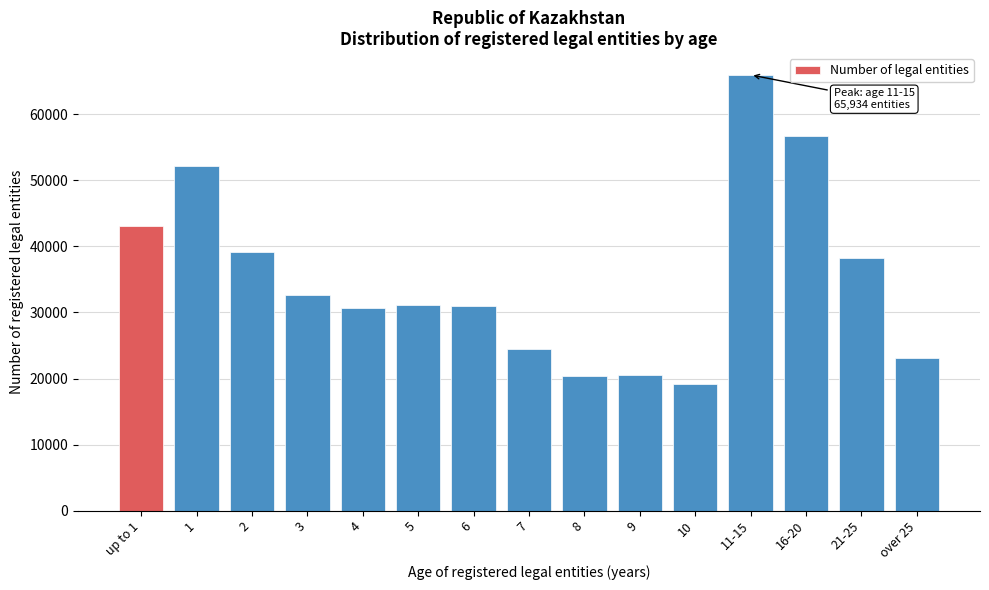

Approximately how many times larger is the value at 16-20 compared to 7?

2.3